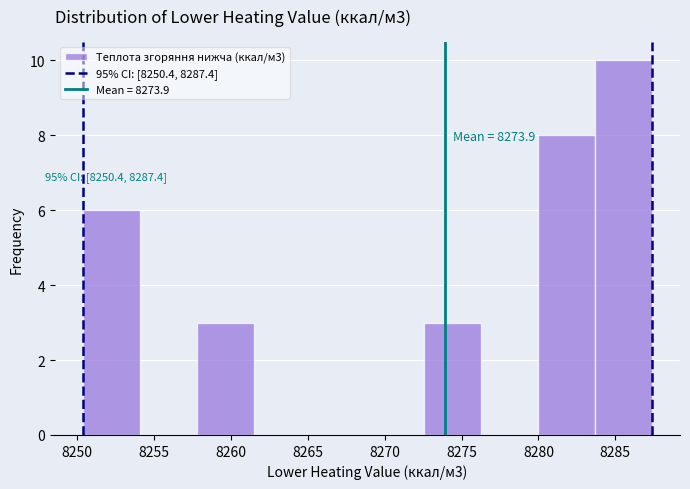

Which range on the x-axis has the tallest bar?

8283.5 to 8287.5